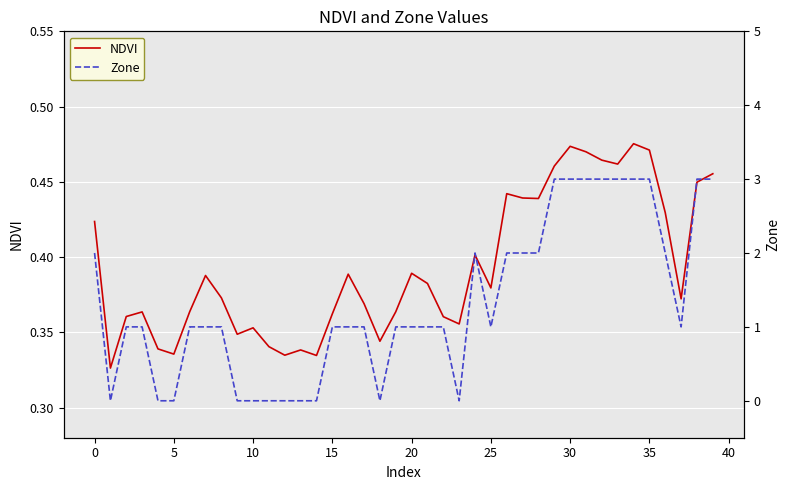

Count the number of data series in this chart.

2